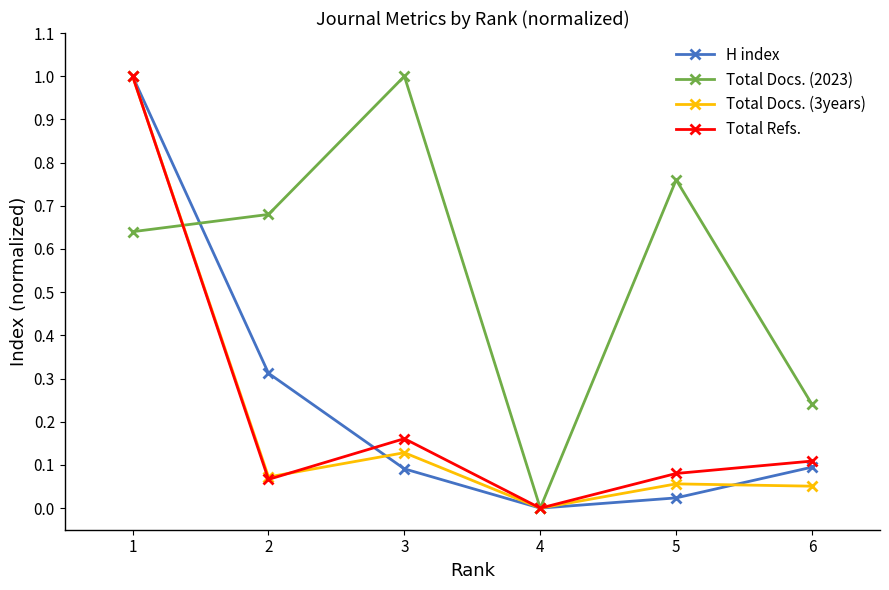

True or false: Total Docs. (3years) and H index intersect in this chart.

True